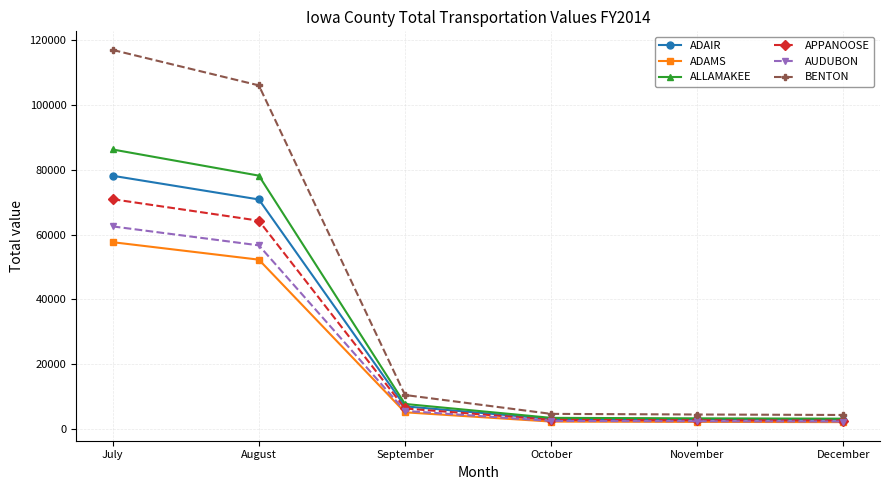

Is it true that BENTON equals 106112.0 at August?

True